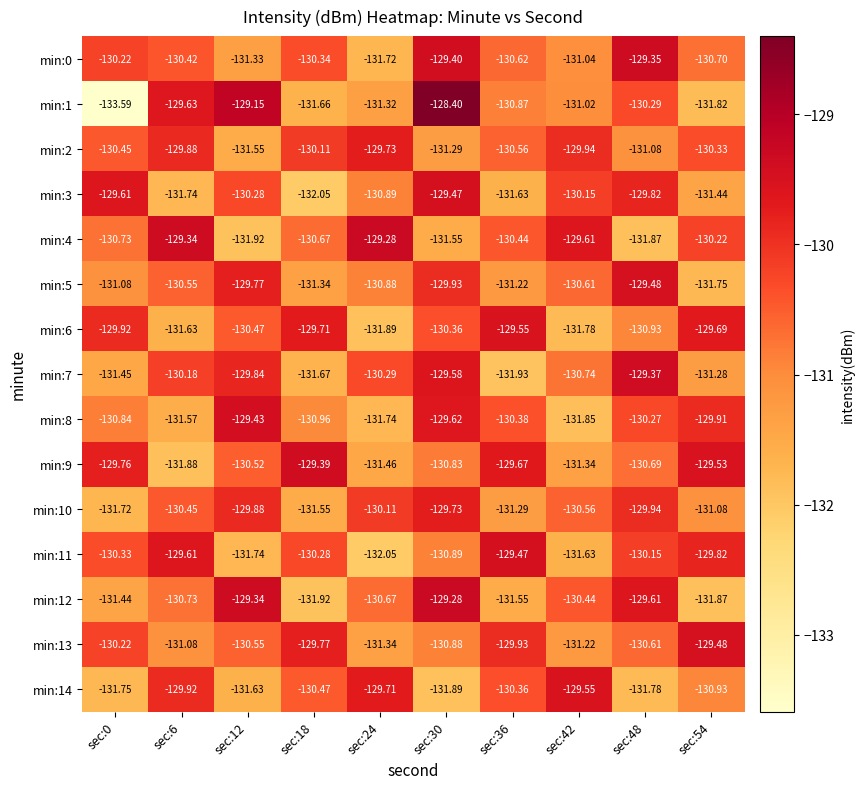

Is the value of min:14 at sec:6 greater than the value of min:3 at sec:54?

Yes